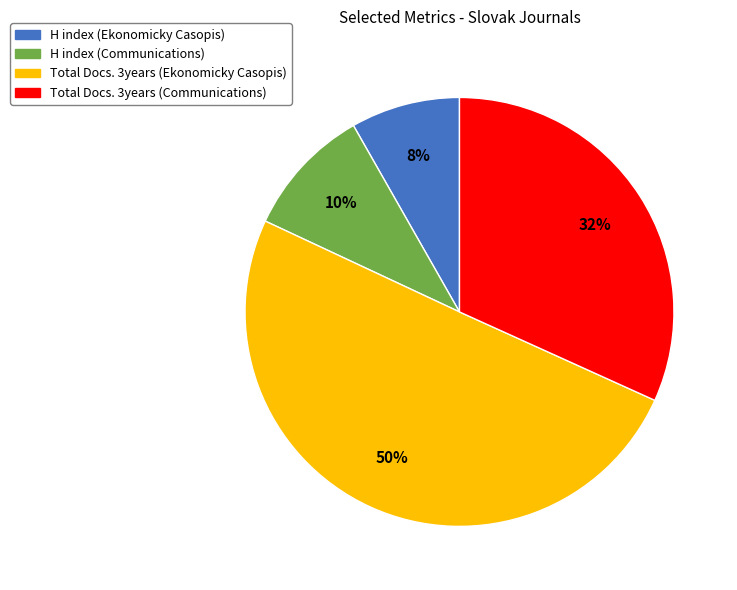

What is the smallest slice in the pie chart?

H index (Ekonomicky Casopis)